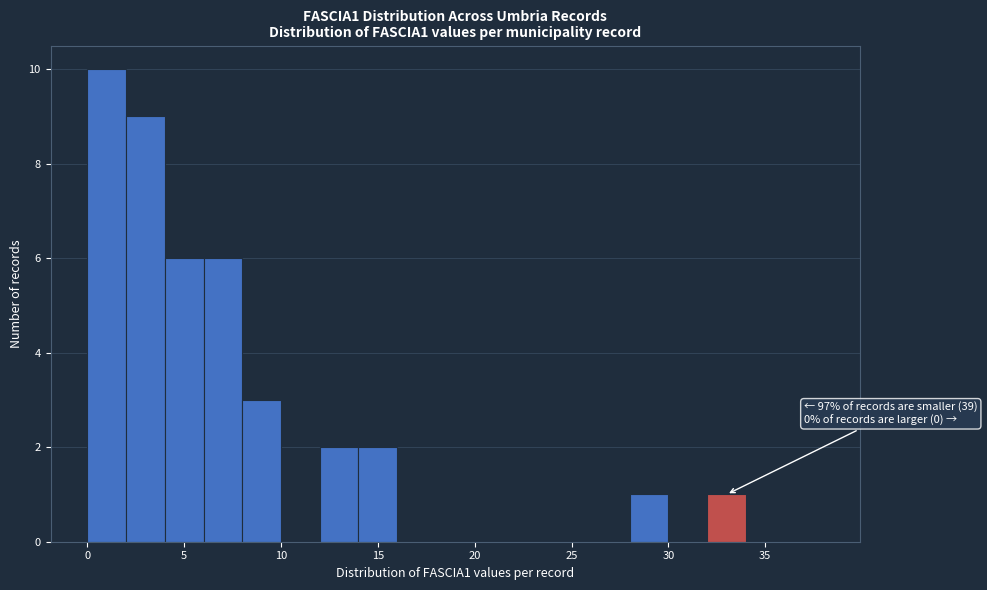

Over which range of the x-axis is the bar tallest?

0 to 2